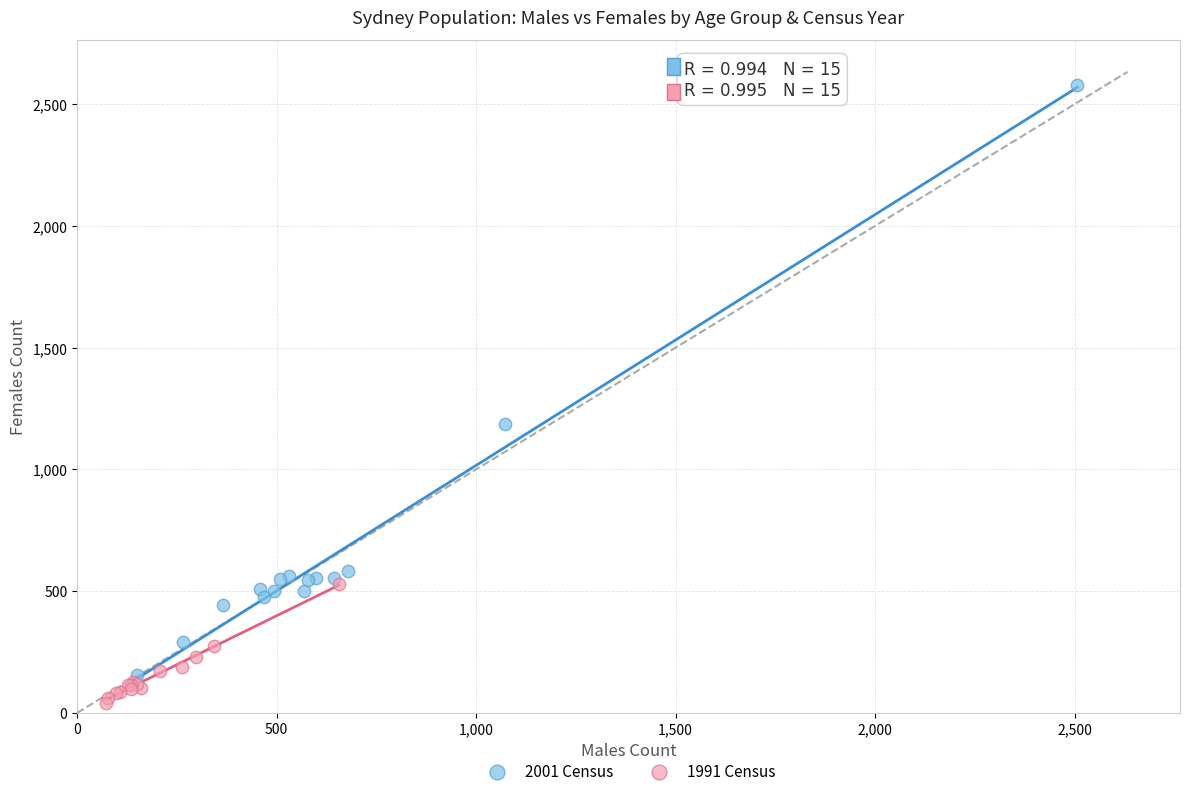

Which series reaches the maximum Y coordinate?

2001 Census